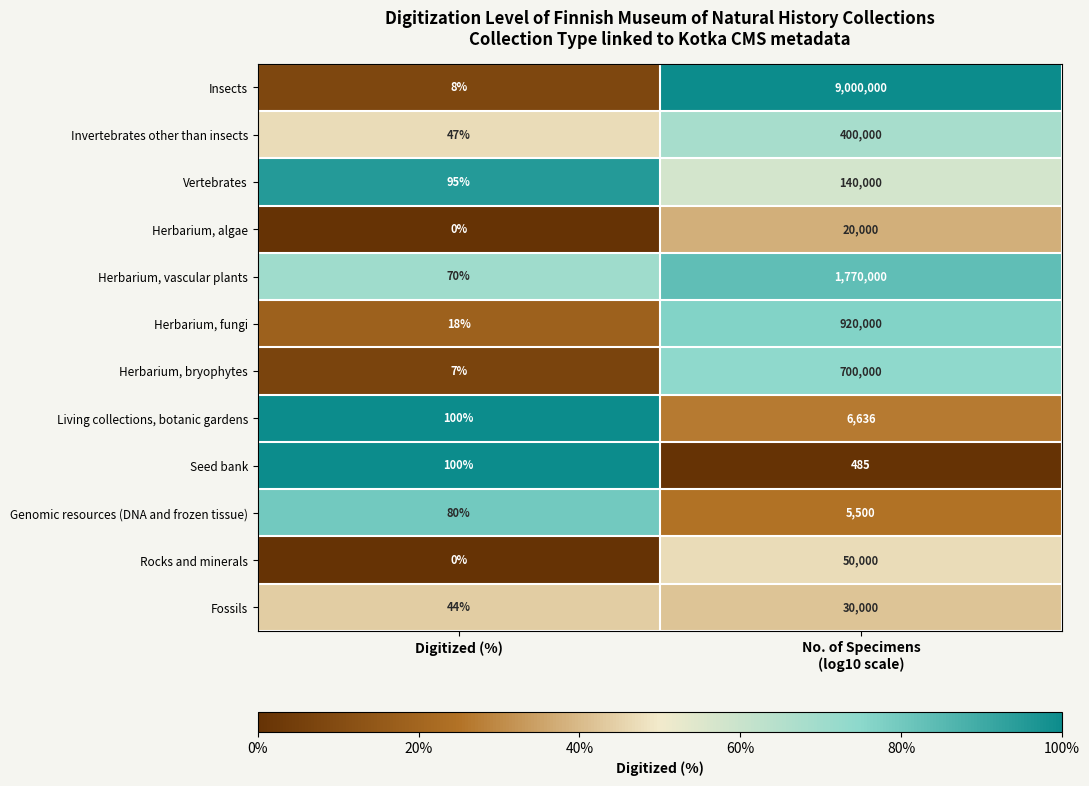

At how many categories does at least one series exceed 64?

2